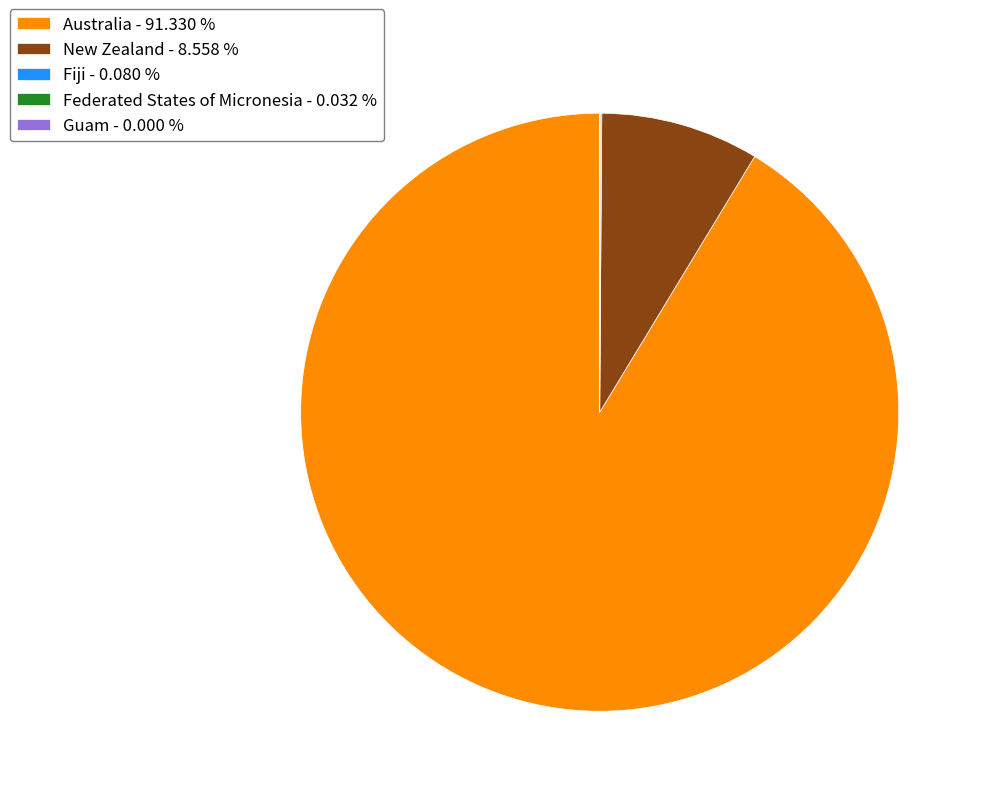

Is there any slice that represents more than half of the pie?

Yes